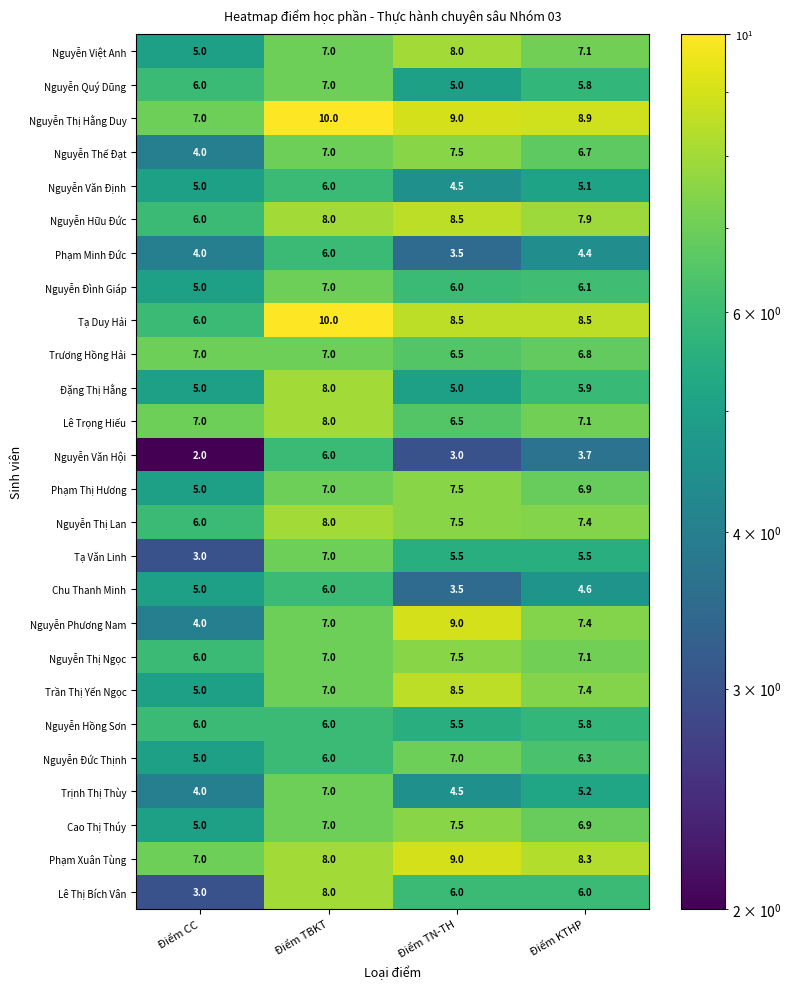

The Phạm Thị Hương series shows 10.6 at Điểm TN-TH. True or false?

False